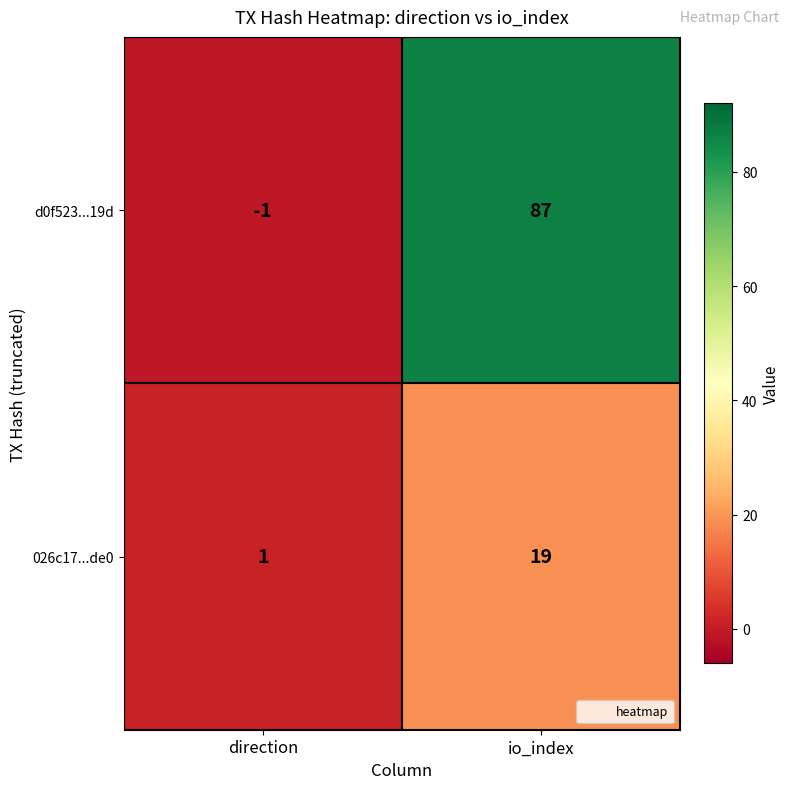

At direction, list the series in order from largest to smallest.

026c17...de0, d0f523...19d